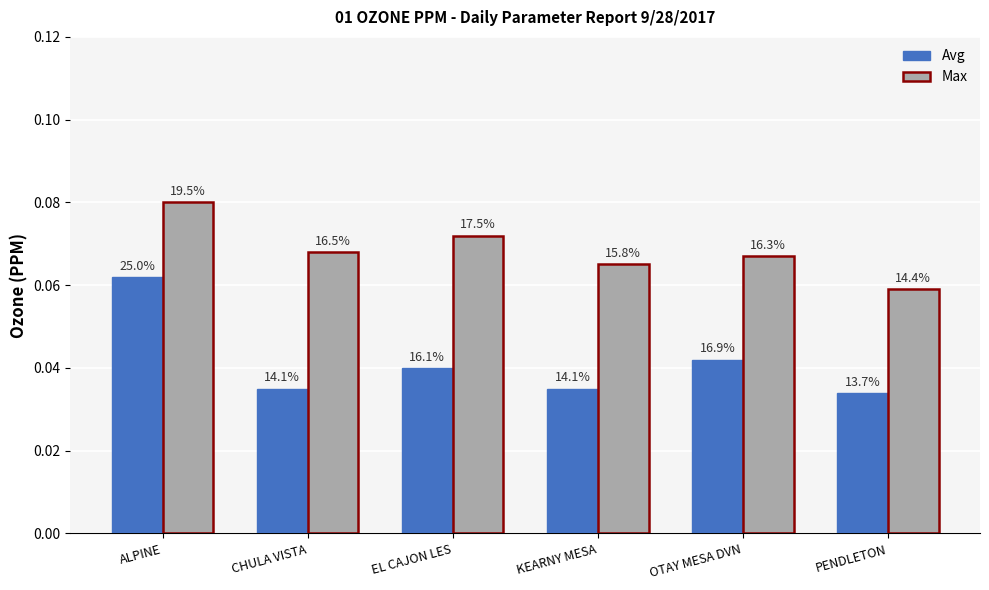

What is the sum of the Avg values at ALPINE and EL CAJON LES?

0.1